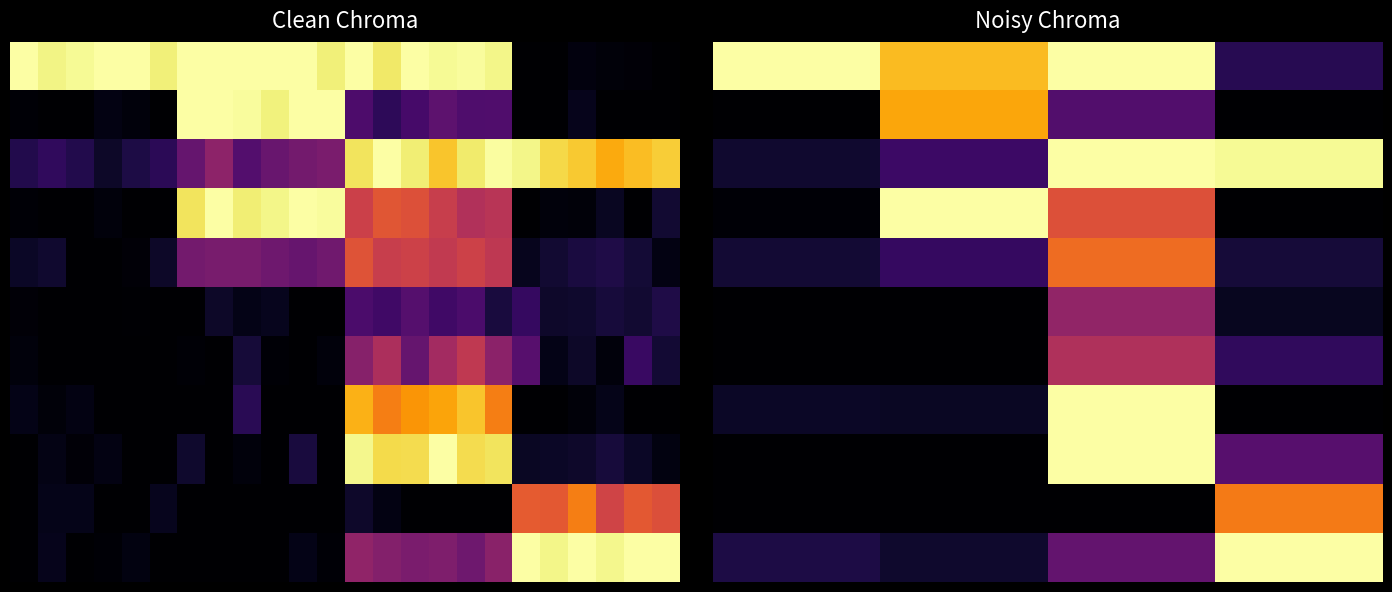

Which has a higher value, 23 or 10?

10